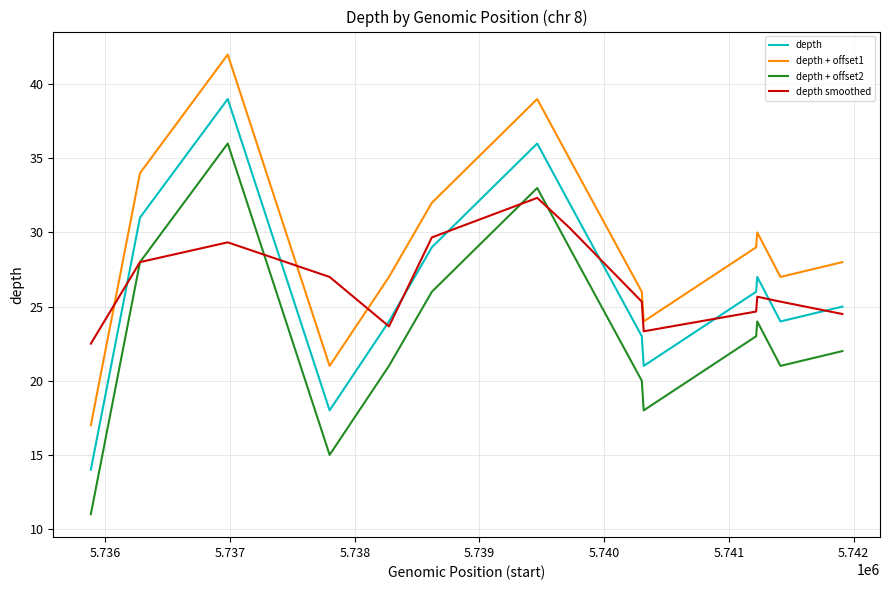

Rank the series by their maximum value, from lowest to highest.

depth smoothed, depth + offset2, depth, depth + offset1